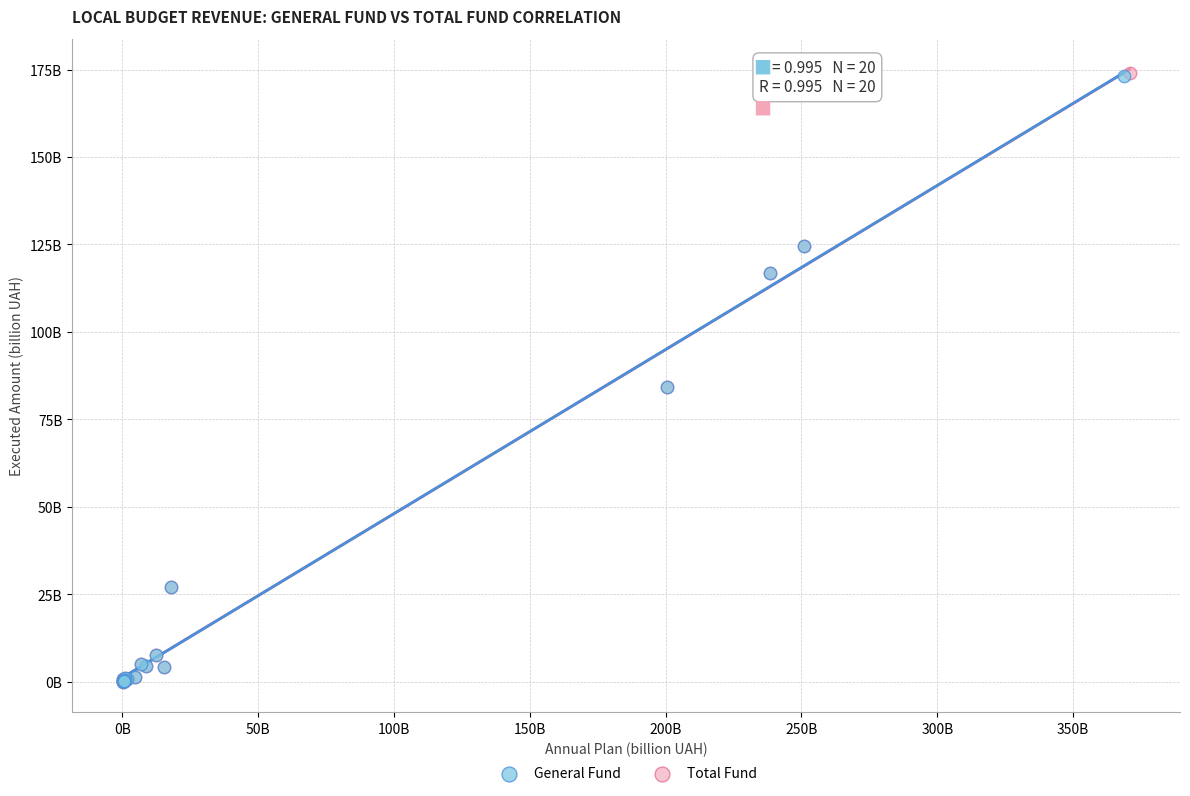

What are all the series names shown in the legend?

General Fund, Total Fund